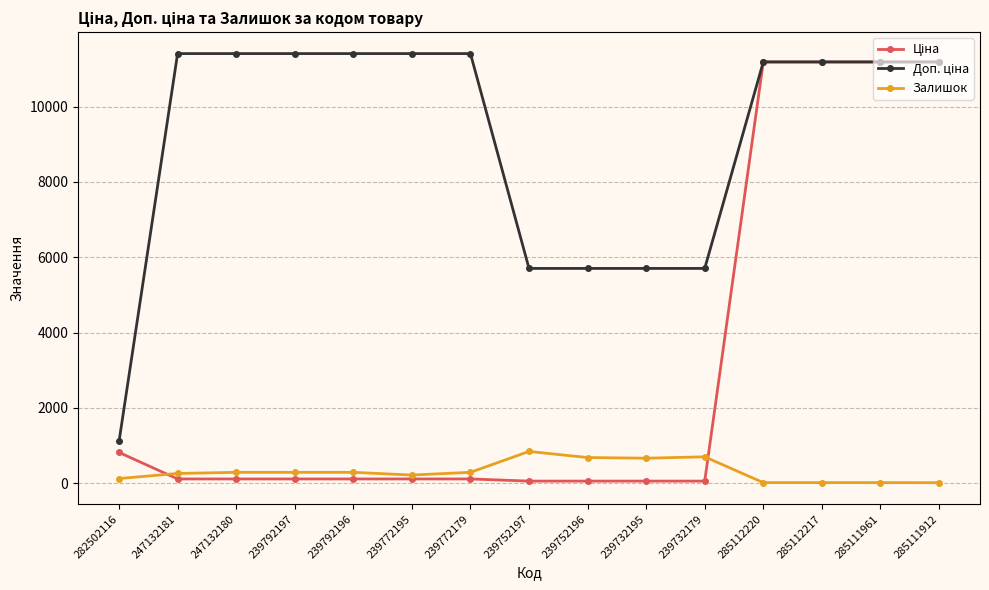

What is the greatest value displayed?

11410.0